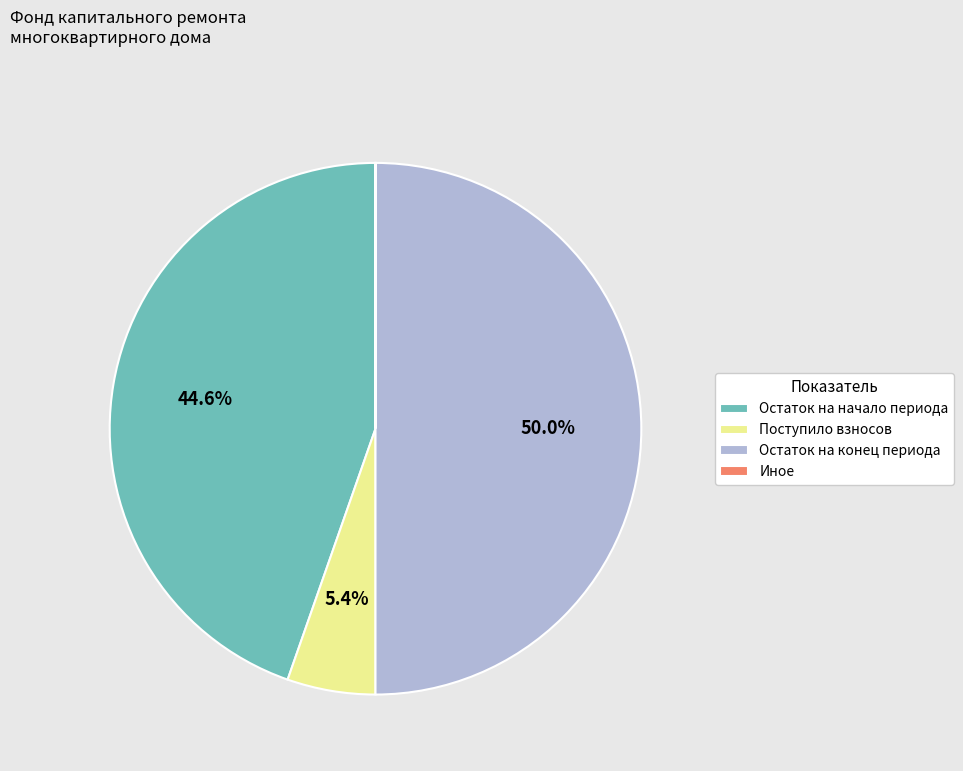

What is the largest slice in the pie chart?

Остаток на конец периода